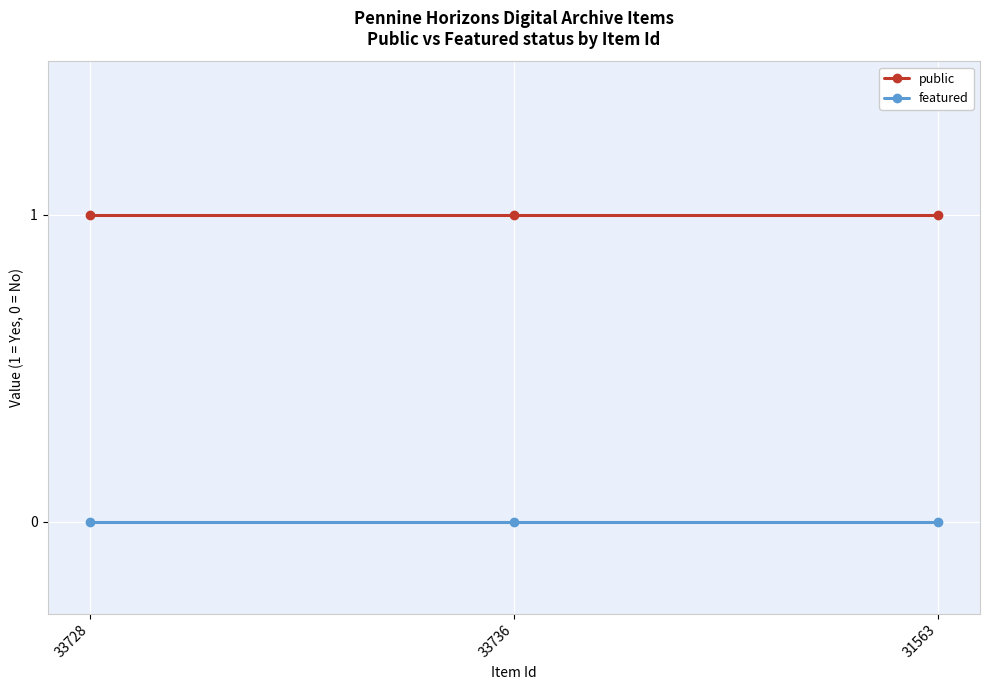

How many lines are shown in the chart?

2